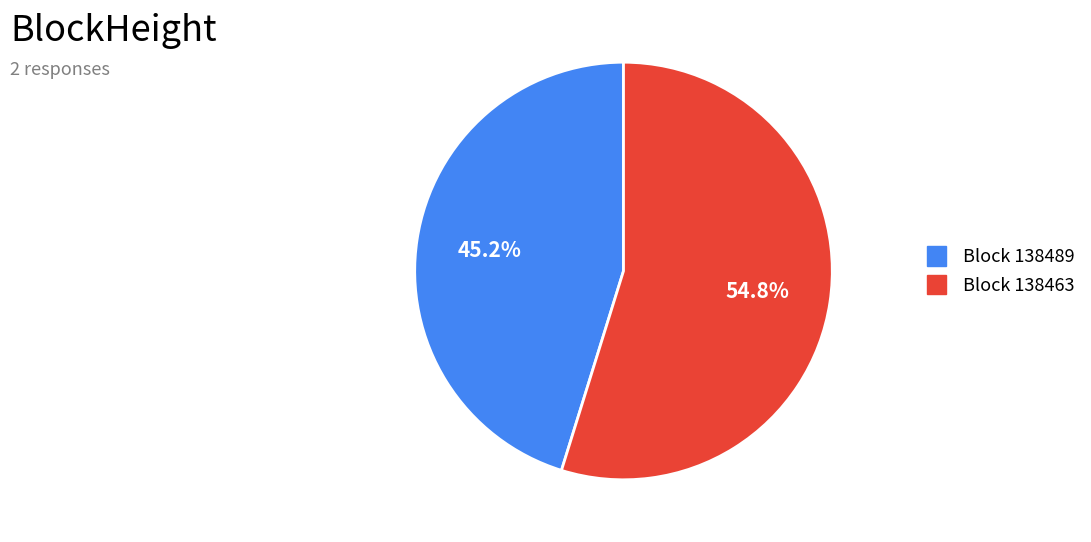

How many slices are in this pie chart?

2